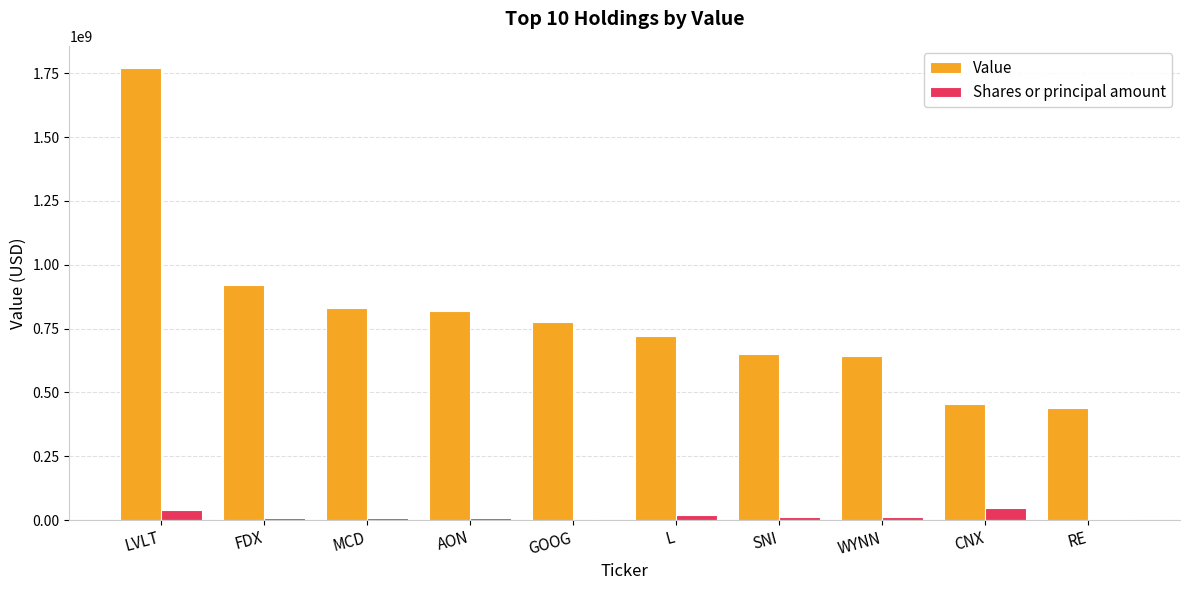

What is the maximum value shown in the chart?

1769196000